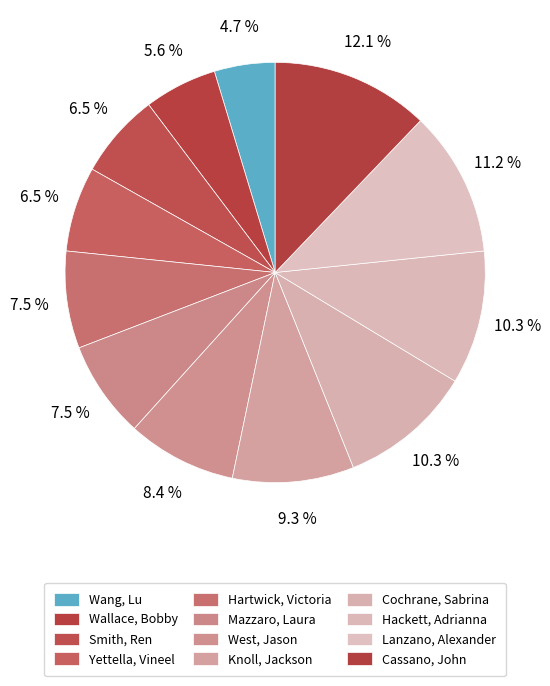

The Mazzaro, Laura slice represents 7% of the pie. True or false?

True